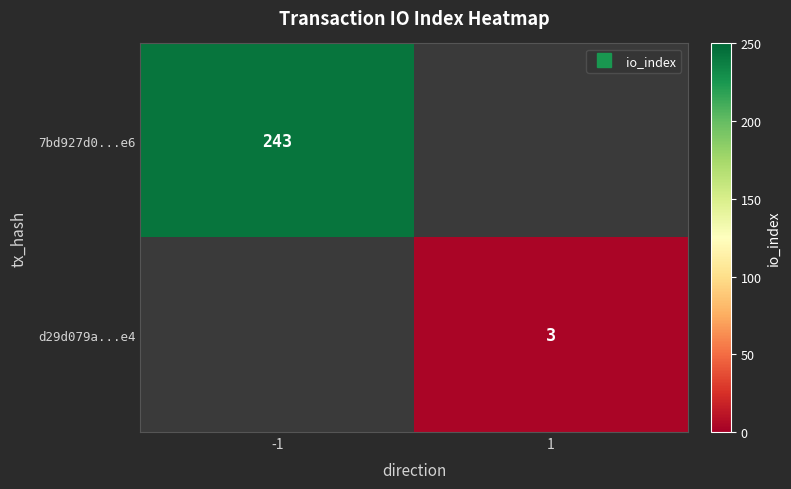

How many series are shown in this chart?

2